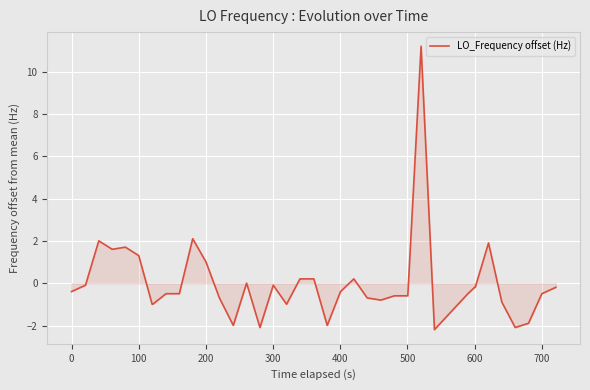

What is the difference between the maximum and minimum values?

13.4